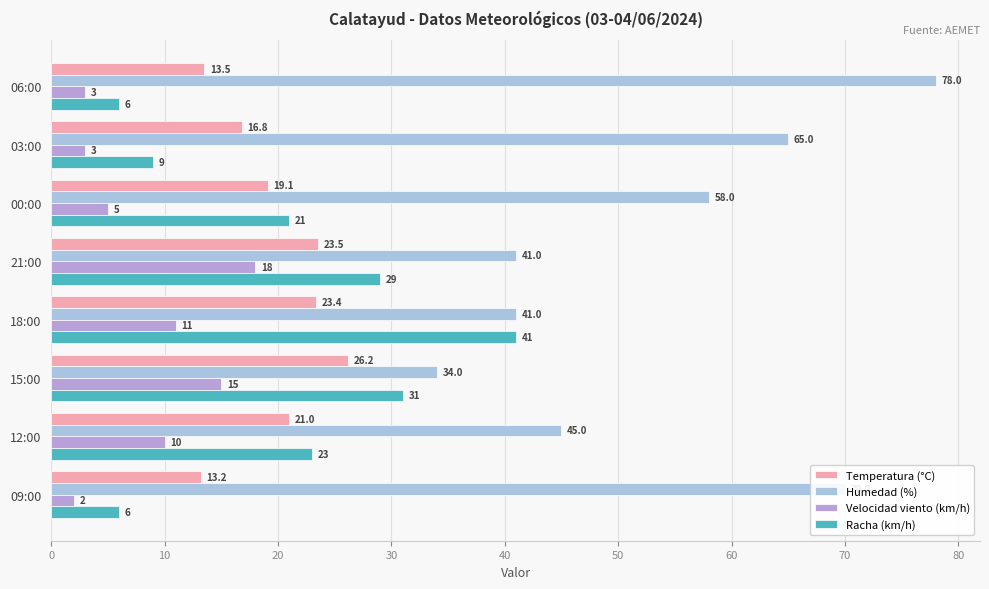

What is the difference between the highest and lowest values at 06:00?

75.0